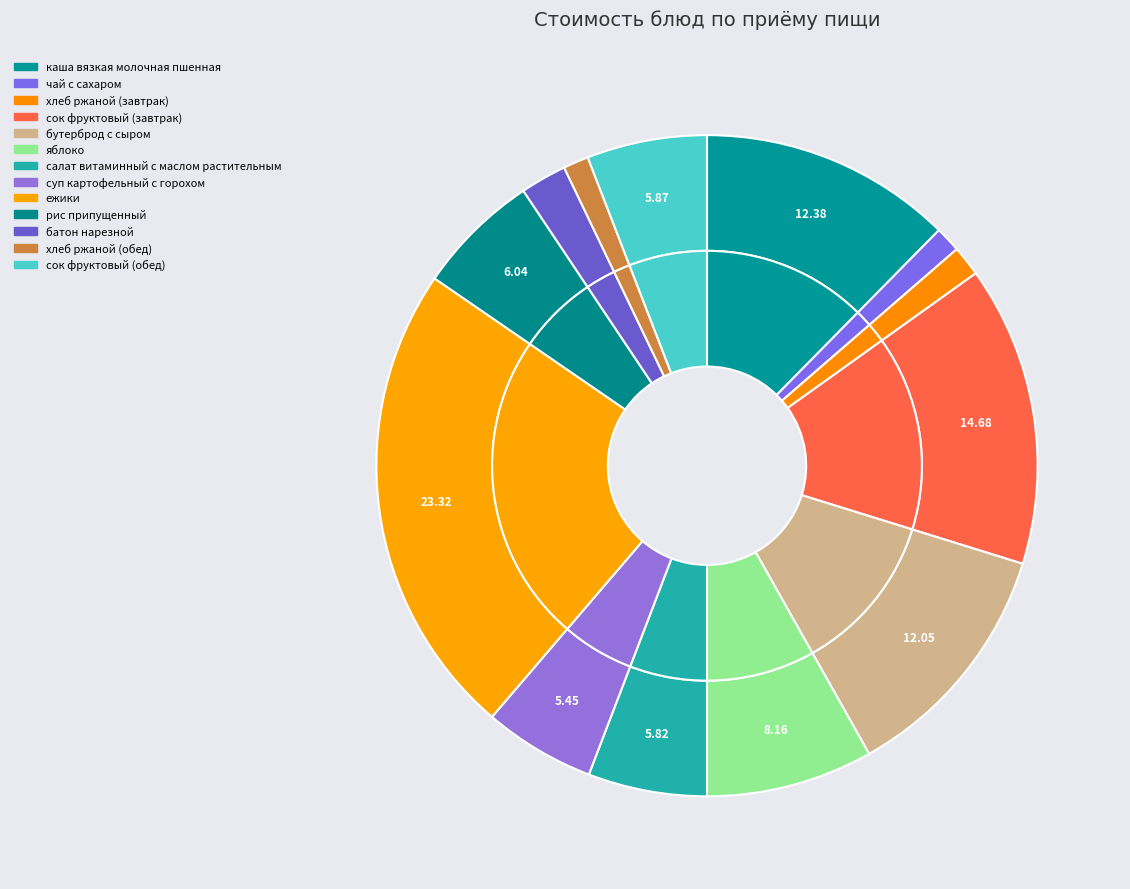

How much of the chart is everything except бутерброд с сыром?

88.0%